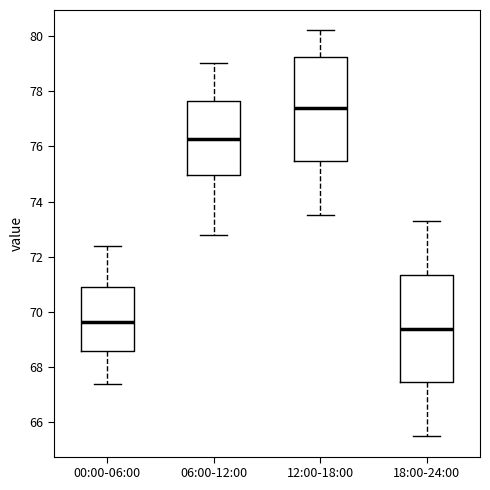

Where does the upper whisker of the box for 00:00-06:00 end on the y-axis? The values are not printed on the chart, so give them approximately, as read against the axis.

72.4